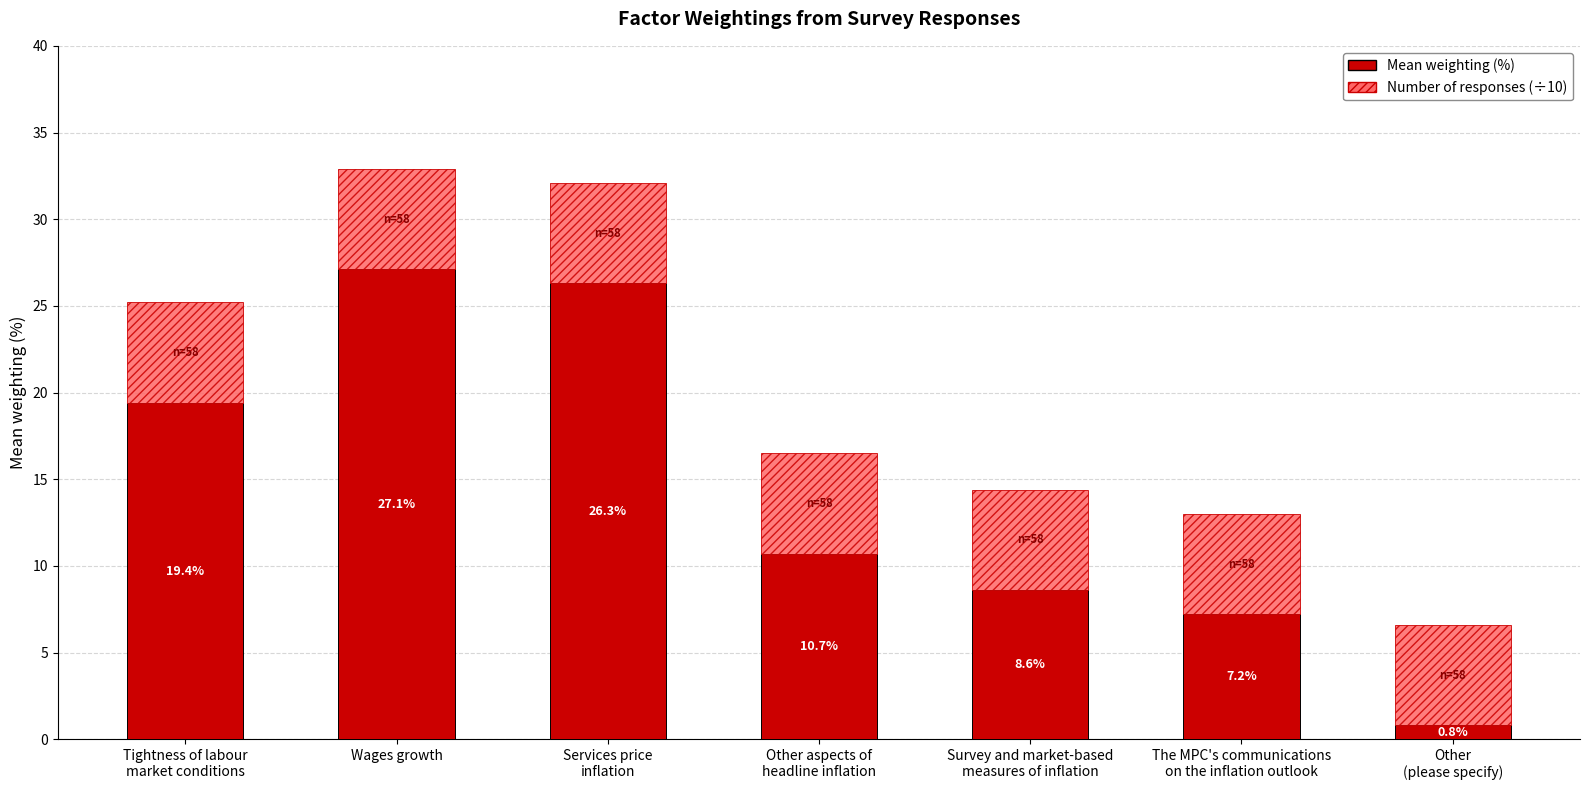

What is the sum of all Mean weighting (%) values?

100.1